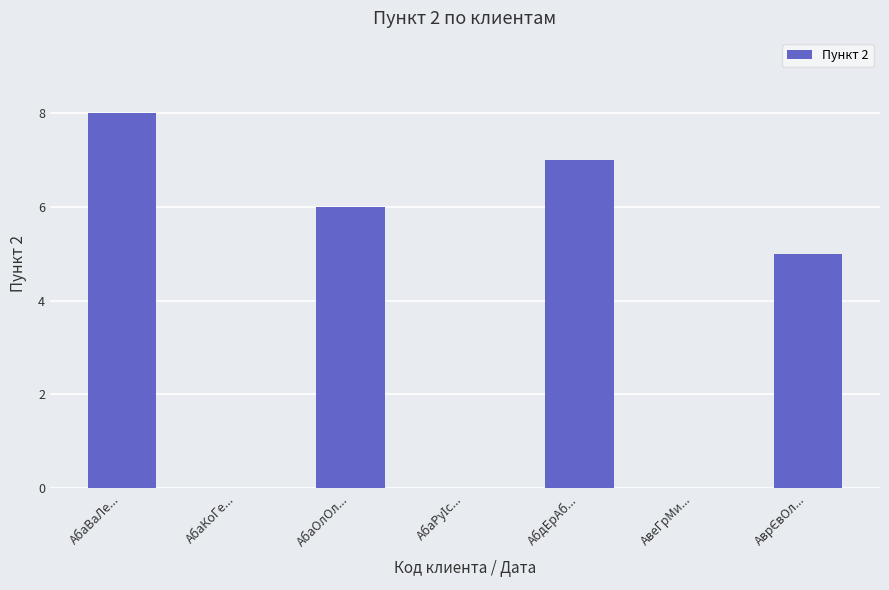

Count the values in the range 0 to 7.

6